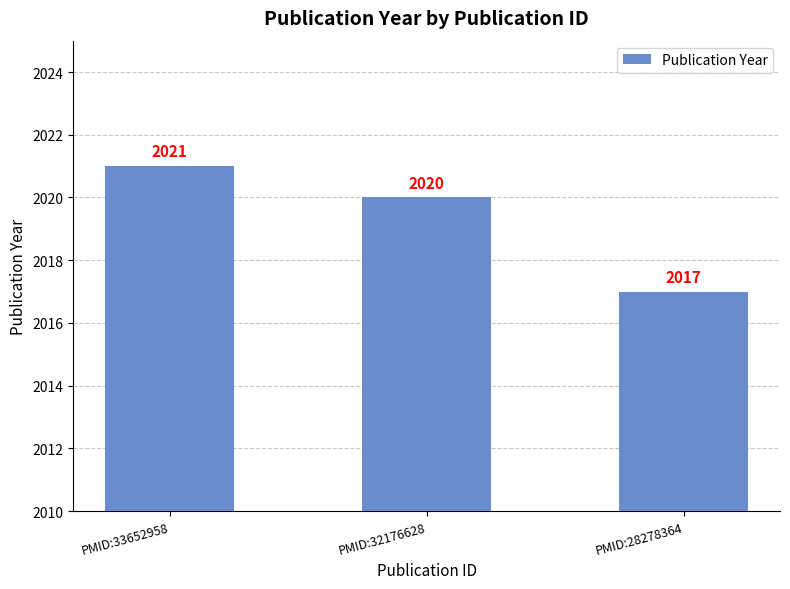

Rank the categories by value from highest to lowest.

PMID:33652958, PMID:32176628, PMID:28278364